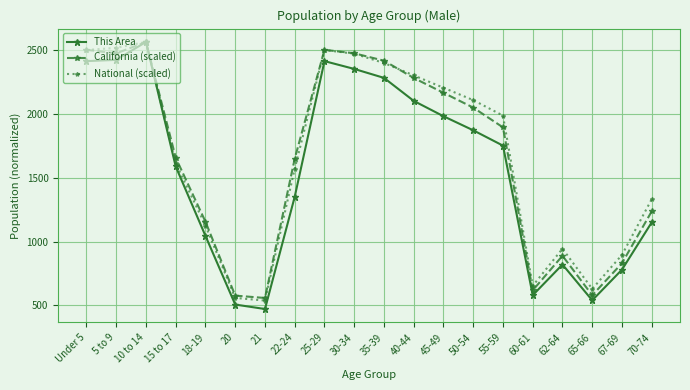

Which label corresponds to the largest value in the chart?

10 to 14